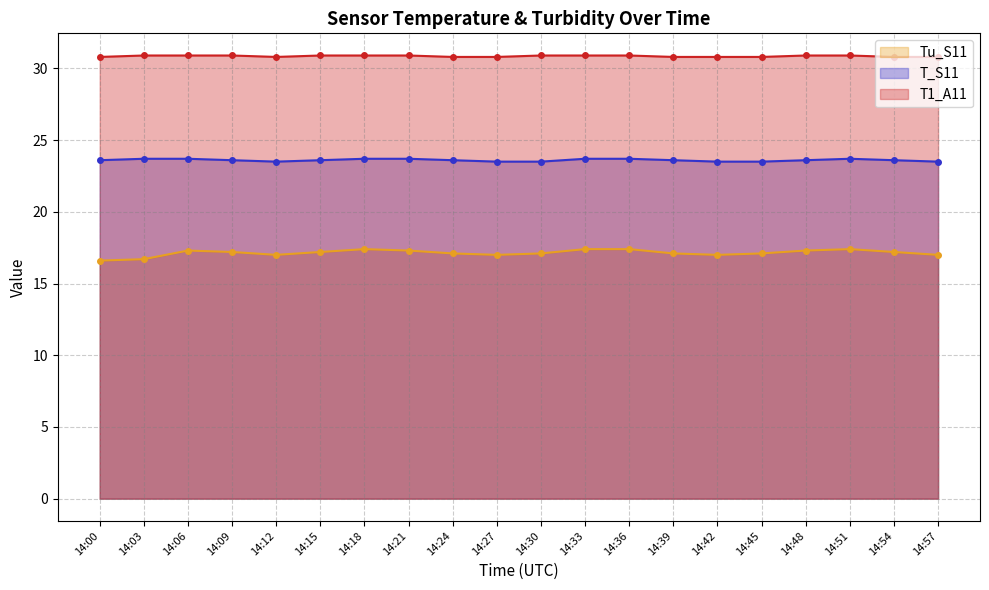

What is the average value of the T1_A11 series?

30.9